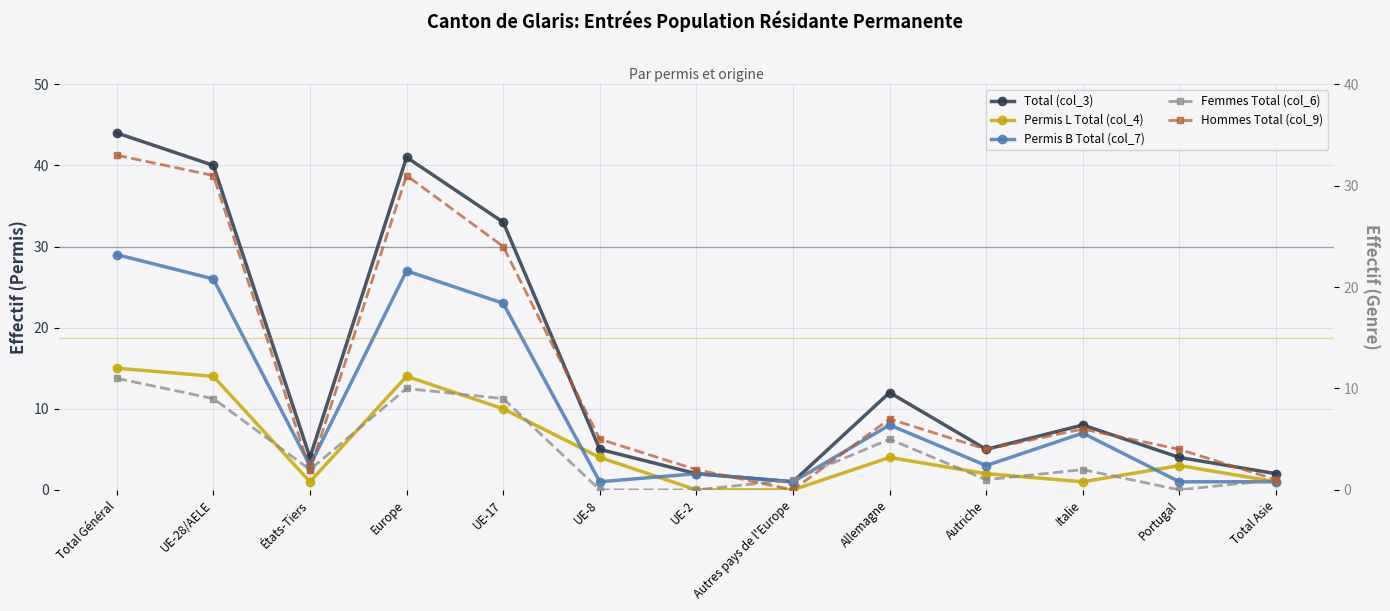

The value of Total (col_3) at Autriche is 8. True or false?

False